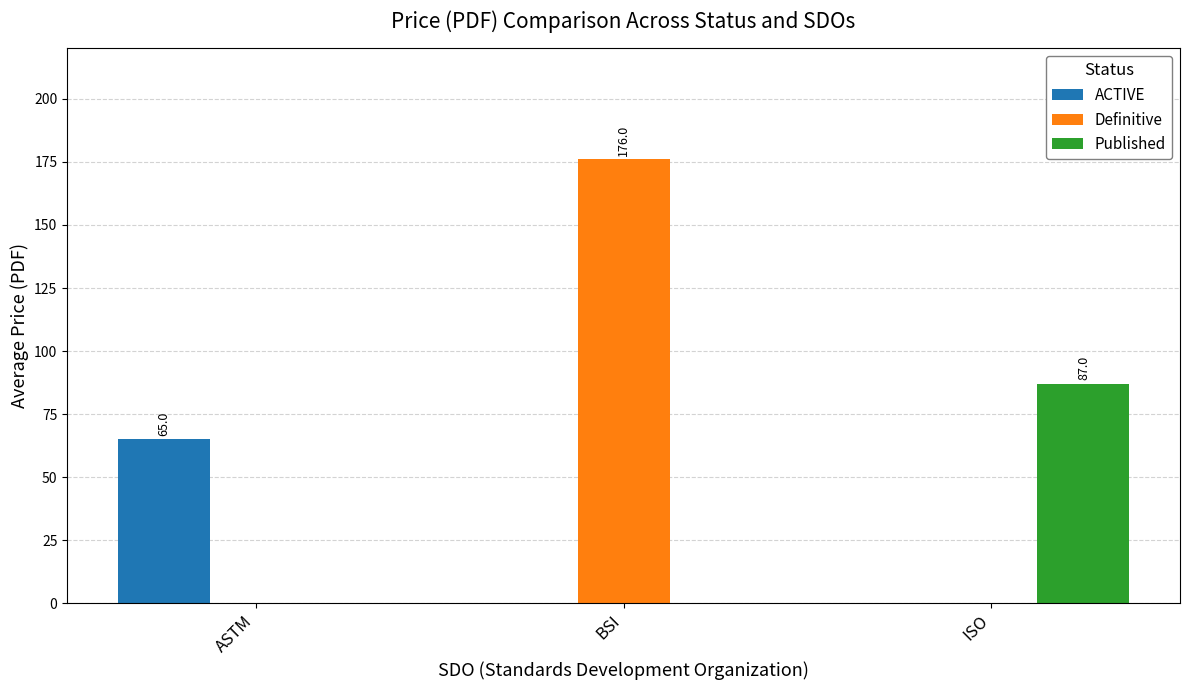

Reading right to left, extract all data points from this chart.

ACTIVE: ISO=0	BSI=0	ASTM=65
Definitive: ISO=0	BSI=176	ASTM=0
Published: ISO=87	BSI=0	ASTM=0